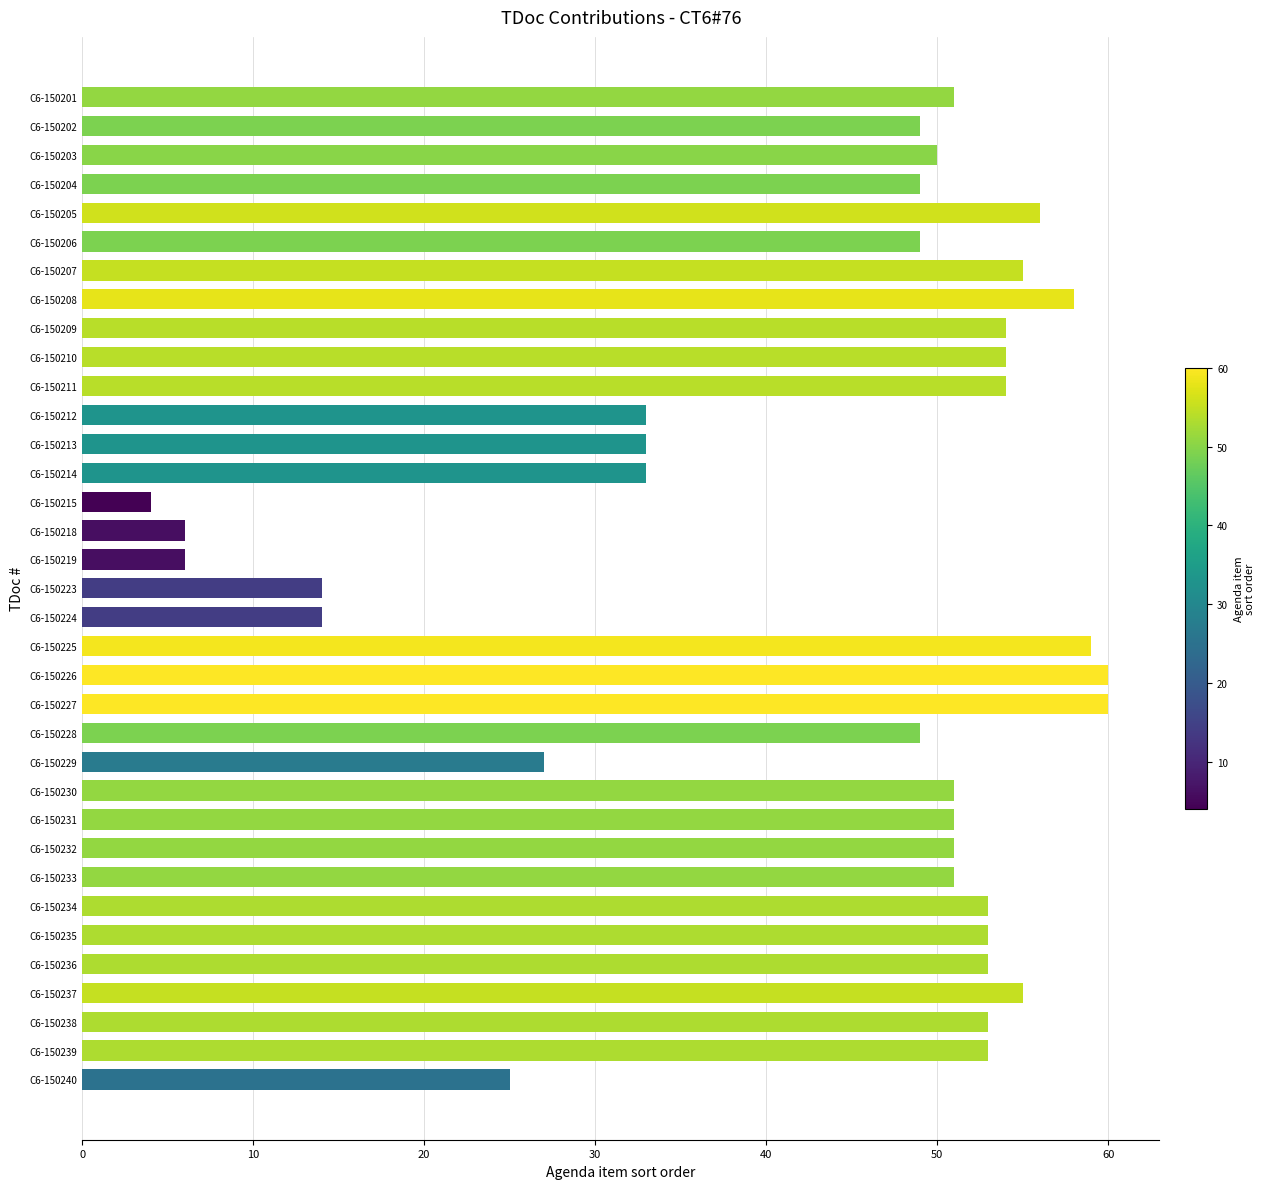

What is the greatest value displayed?

60